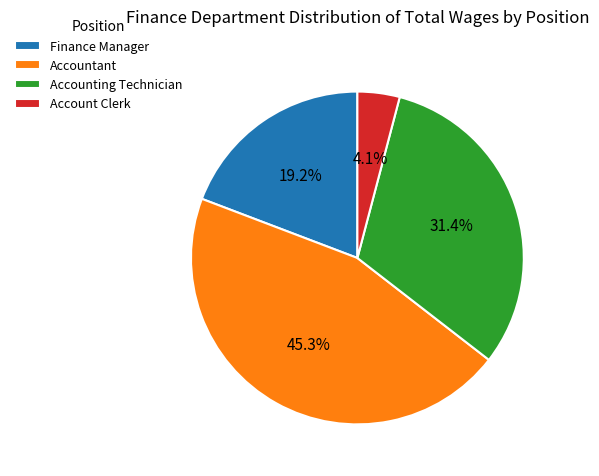

What portion of the pie excludes Accounting Technician?

68.6%